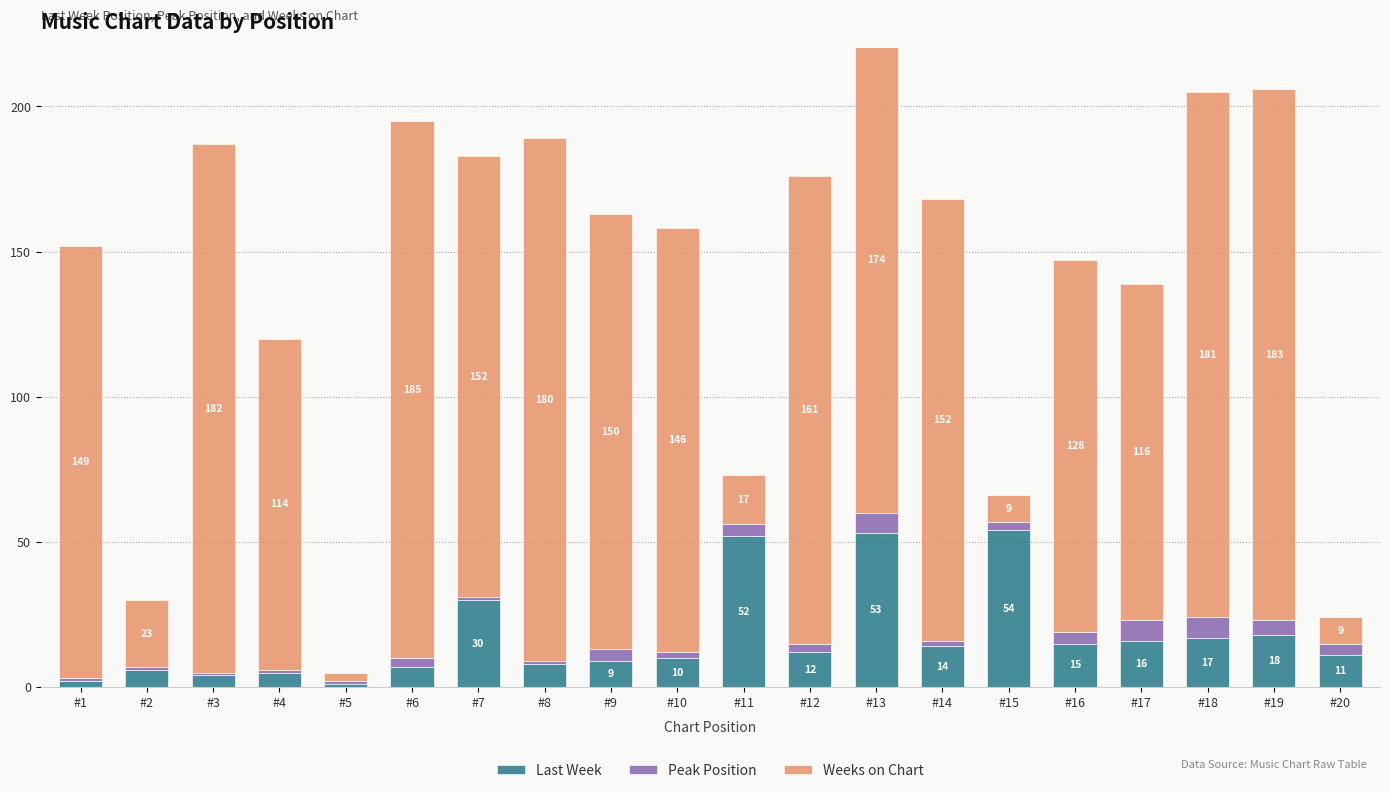

At which category is the sum across all series the highest?

#13